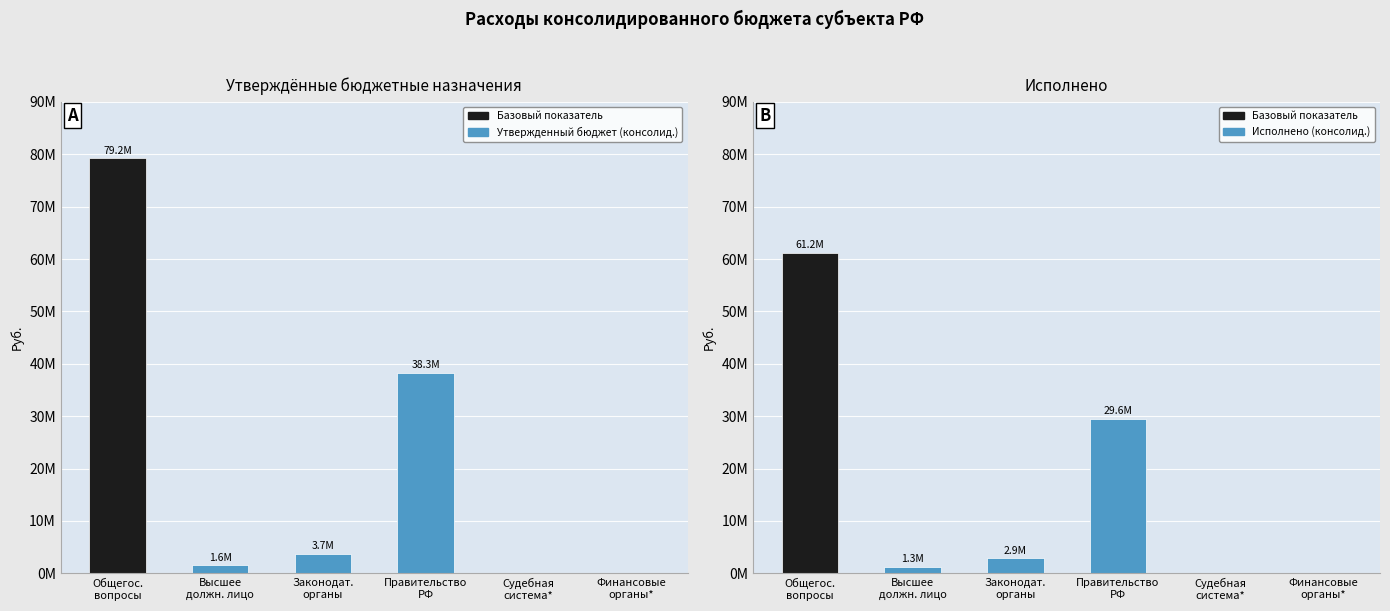

What is the value of the Исполнено (консолид.) bar at the 2nd from the left?

1301713.4